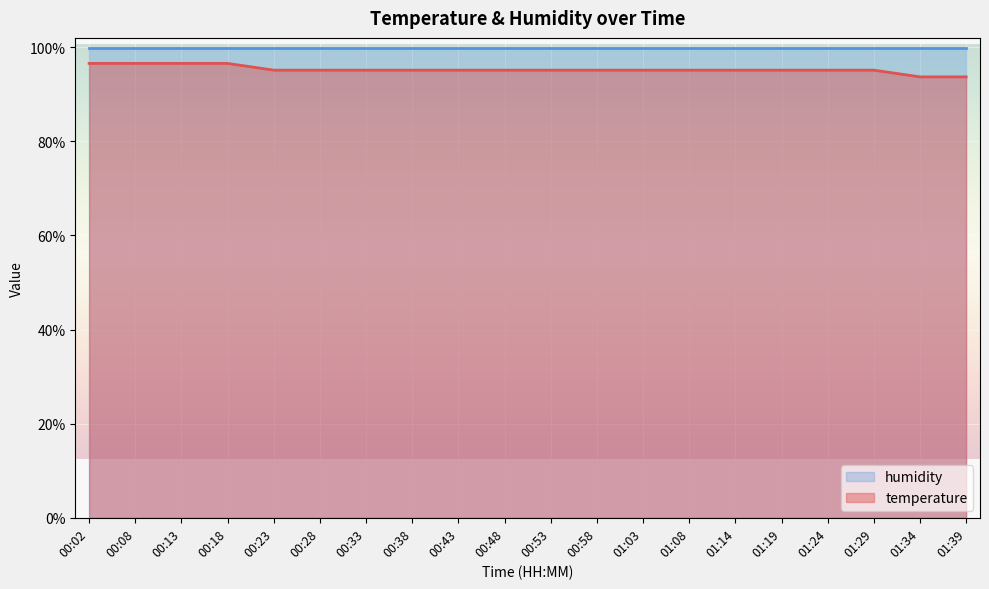

What is the label of the 14th point from the left?

01:08